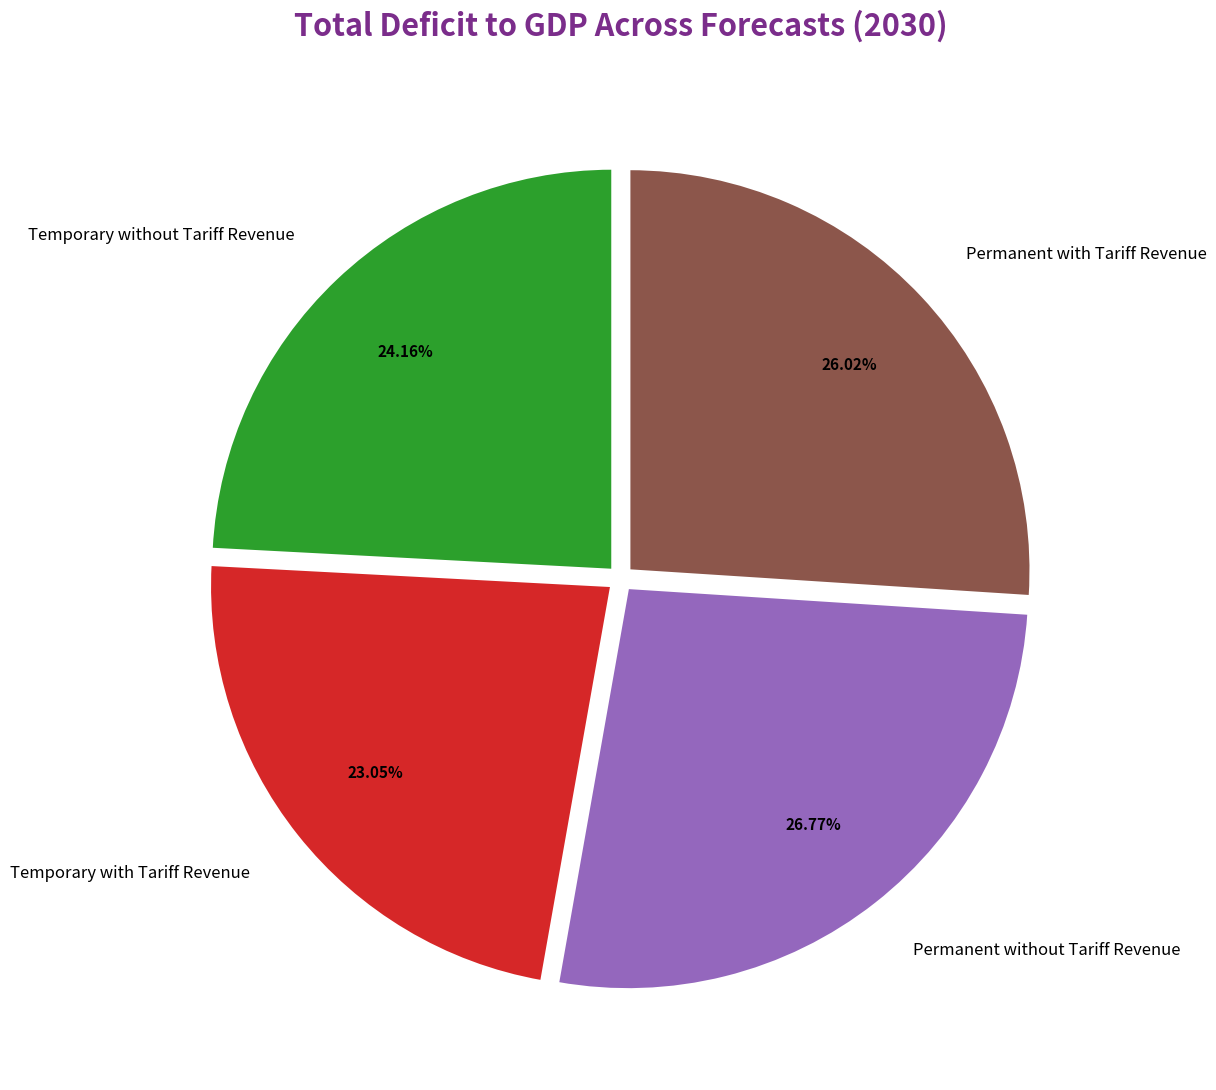

What percentage is NOT represented by Permanent without Tariff Revenue?

73.2%